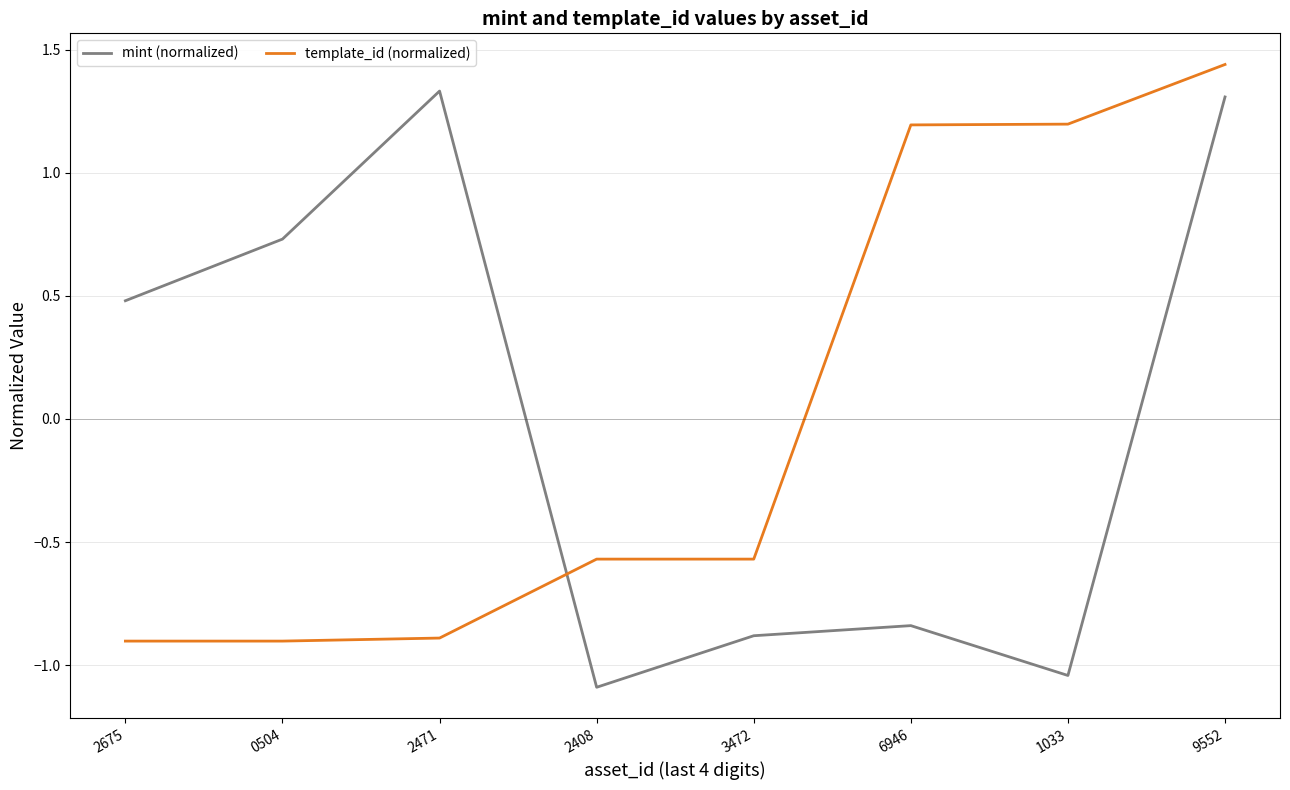

What position from the left is 6946?

6